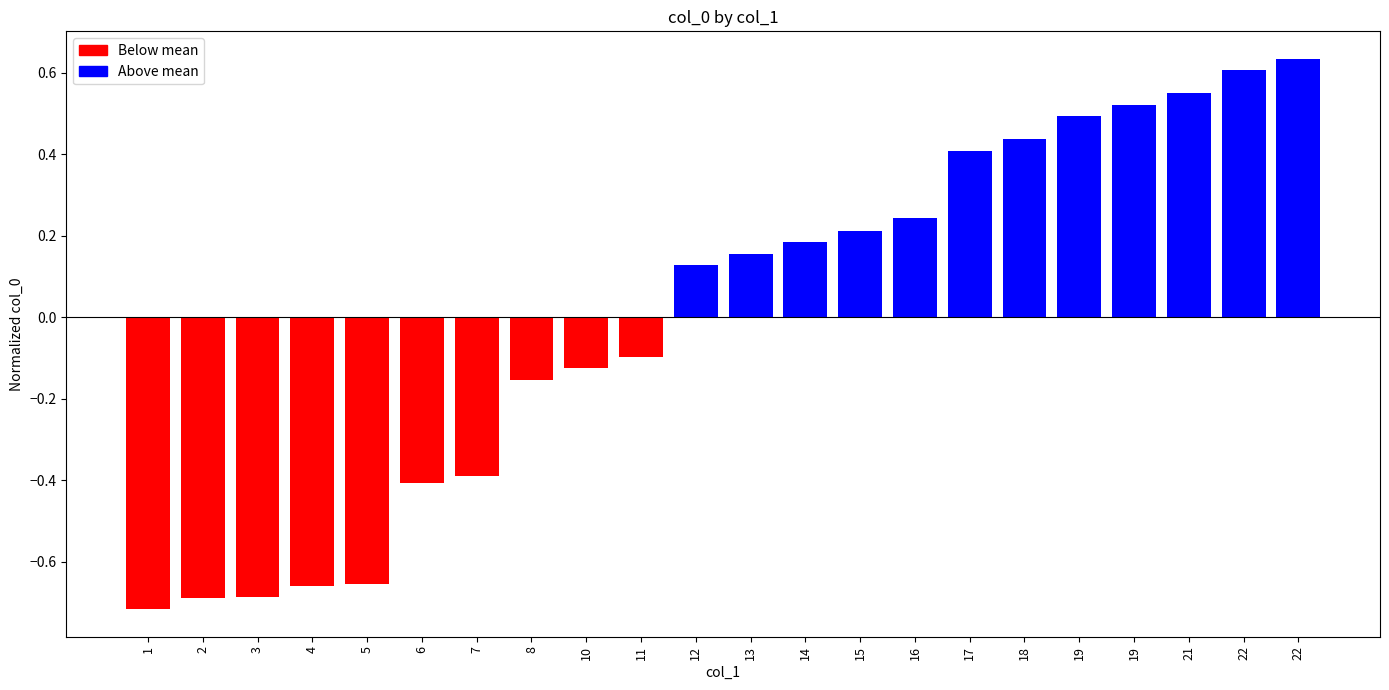

Reading left to right, what are all the values shown in this chart?

1=-0.7	2=-0.7	3=-0.7	4=-0.7	5=-0.7	6=-0.4	7=-0.4	8=-0.2	10=-0.1	11=-0.1	12=0.1	13=0.2	14=0.2	15=0.2	16=0.2	17=0.4	18=0.4	19=0.5	19=0.5	21=0.5	22=0.6	22=0.6